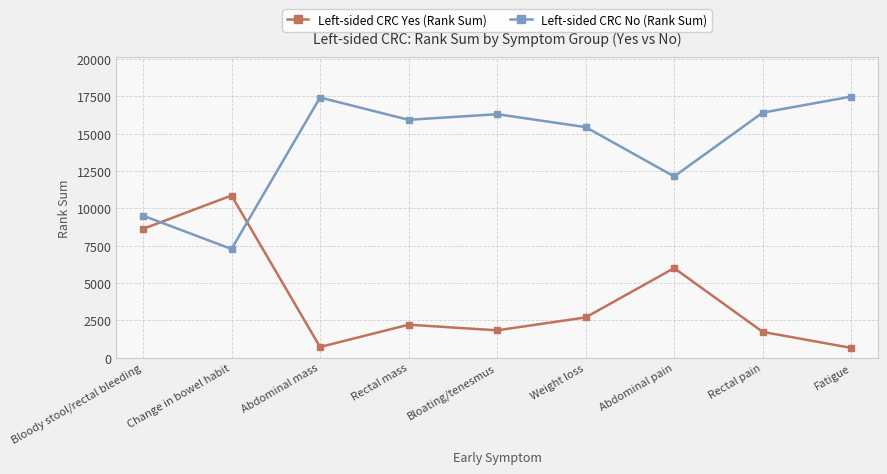

True or false: Left-sided CRC Yes (Rank Sum) has more than 0 points higher than both neighbors.

True